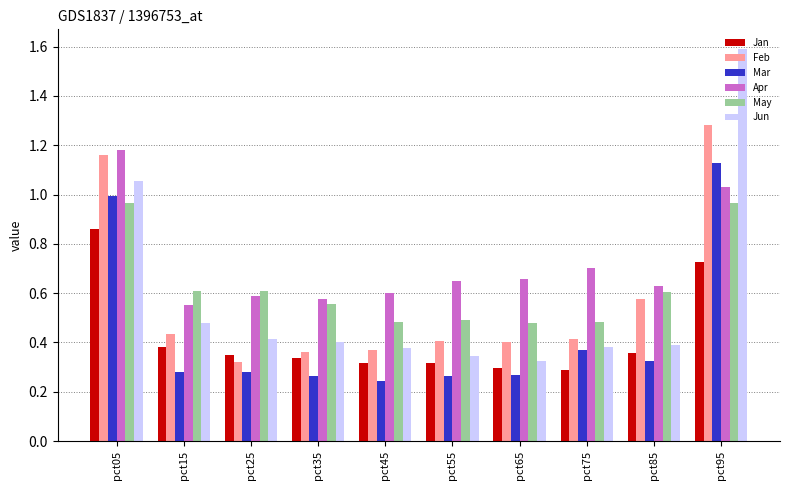

Which category has the lowest value in the Apr series?

pct15